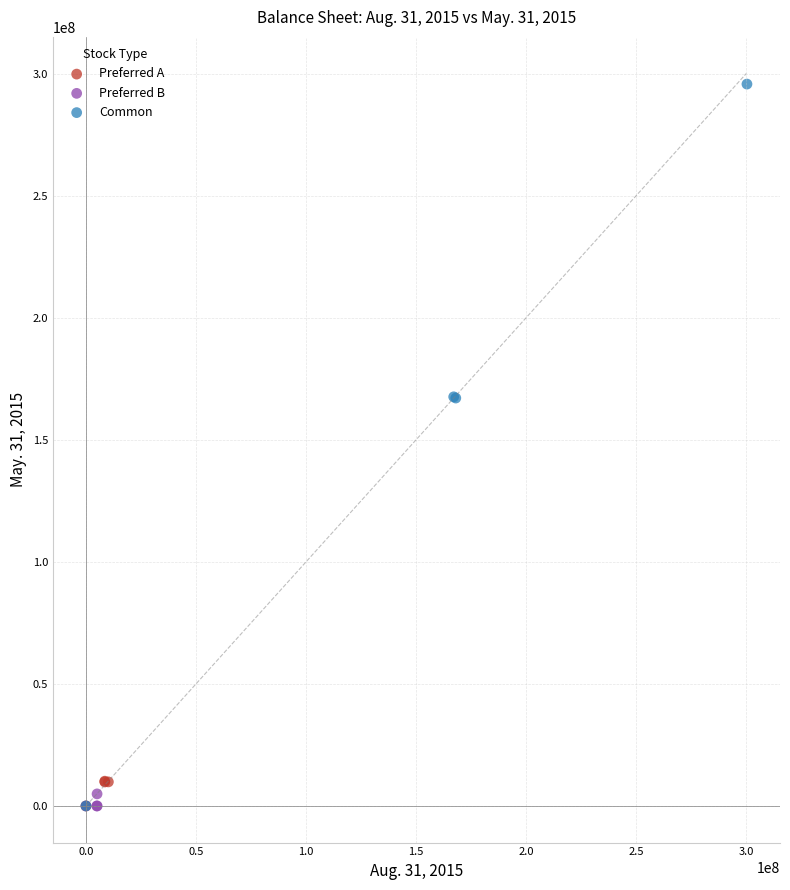

Which series reaches the maximum Y coordinate?

Common